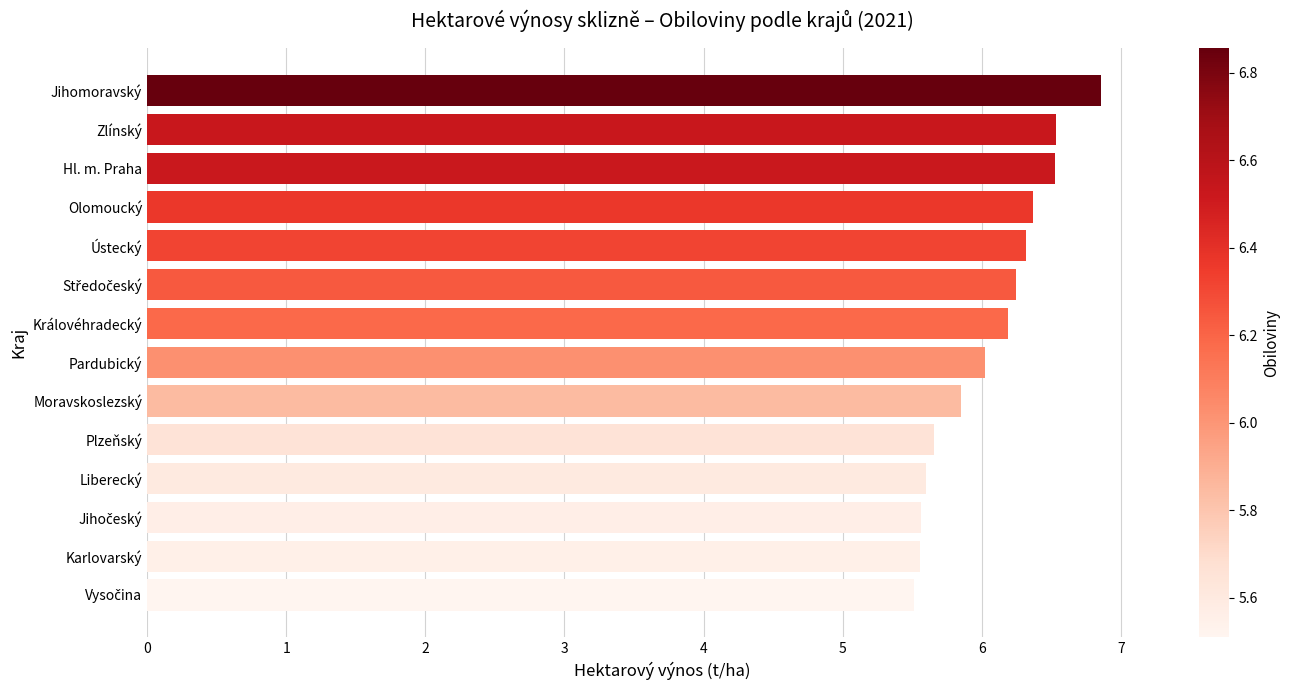

Reading bottom to top, list all the values displayed in this chart.

5.5	5.6	5.6	5.6	5.7	5.8	6.0	6.2	6.2	6.3	6.4	6.5	6.5	6.9